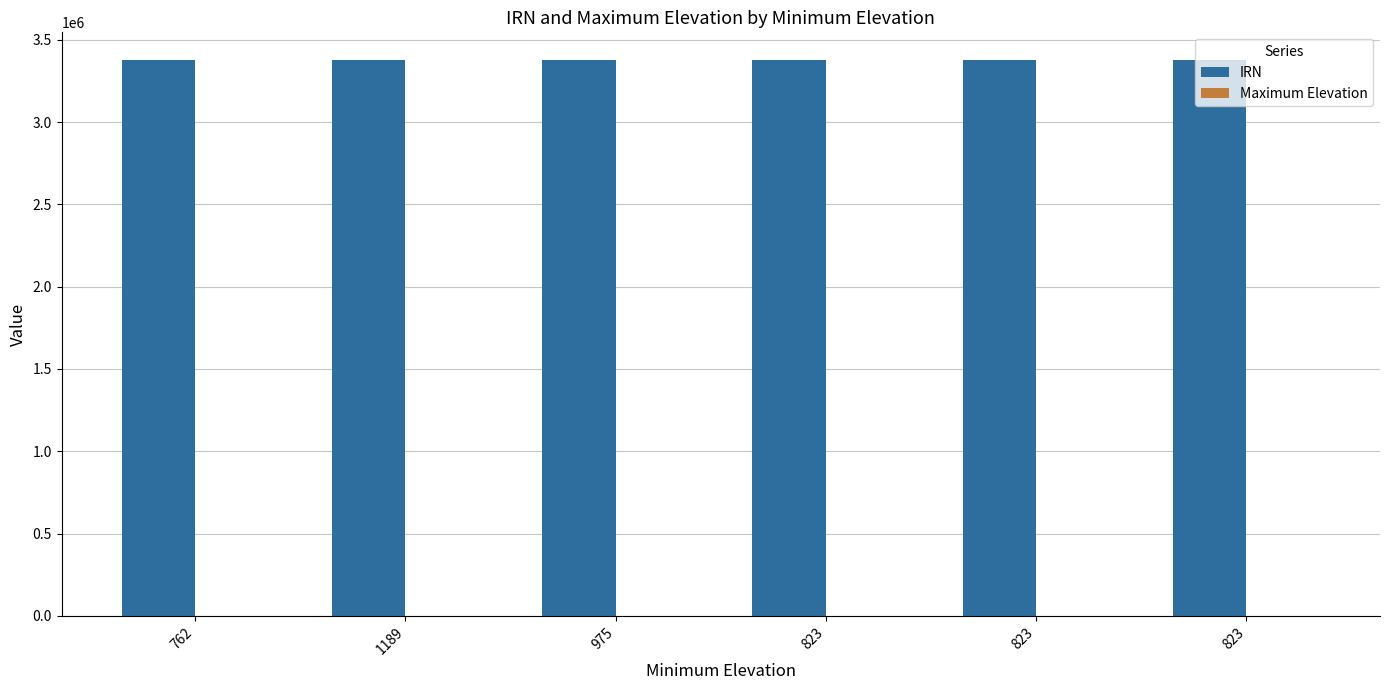

Are the bars horizontal?

No